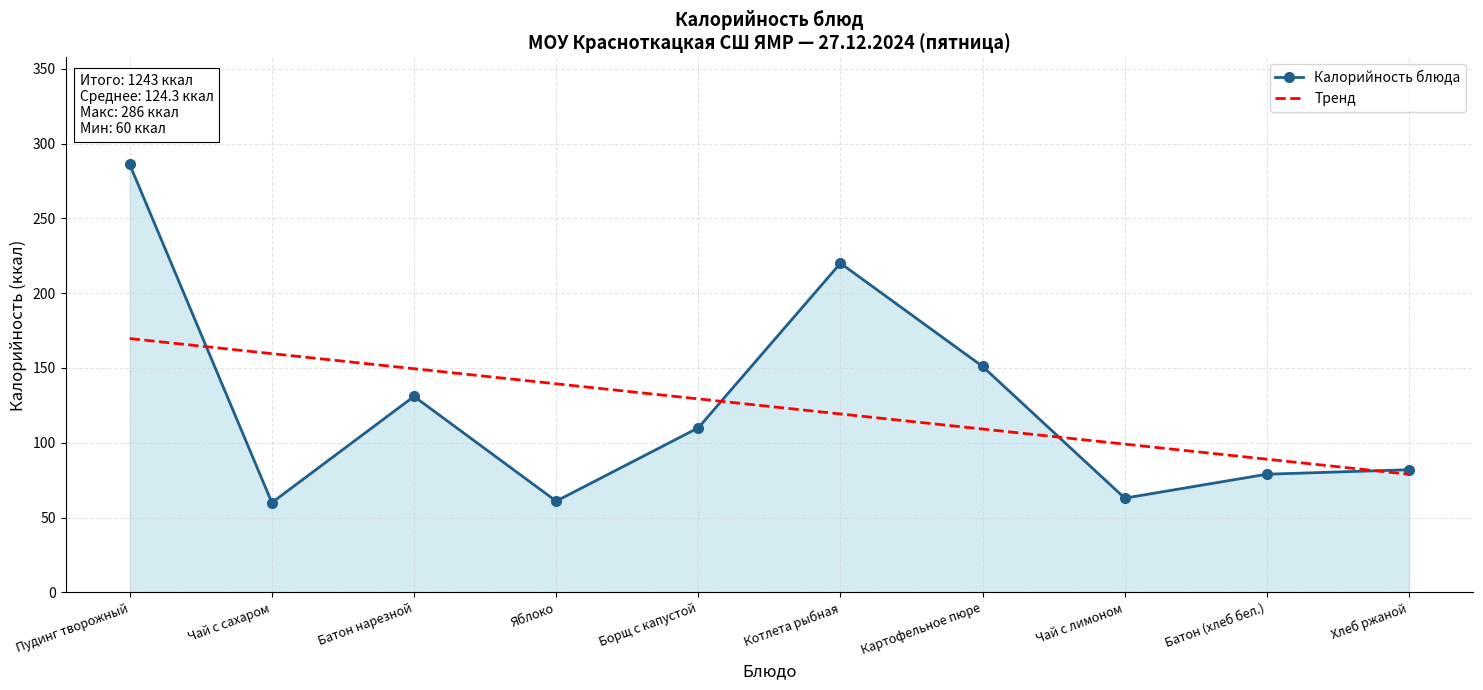

What is the maximum value shown in the chart?

286